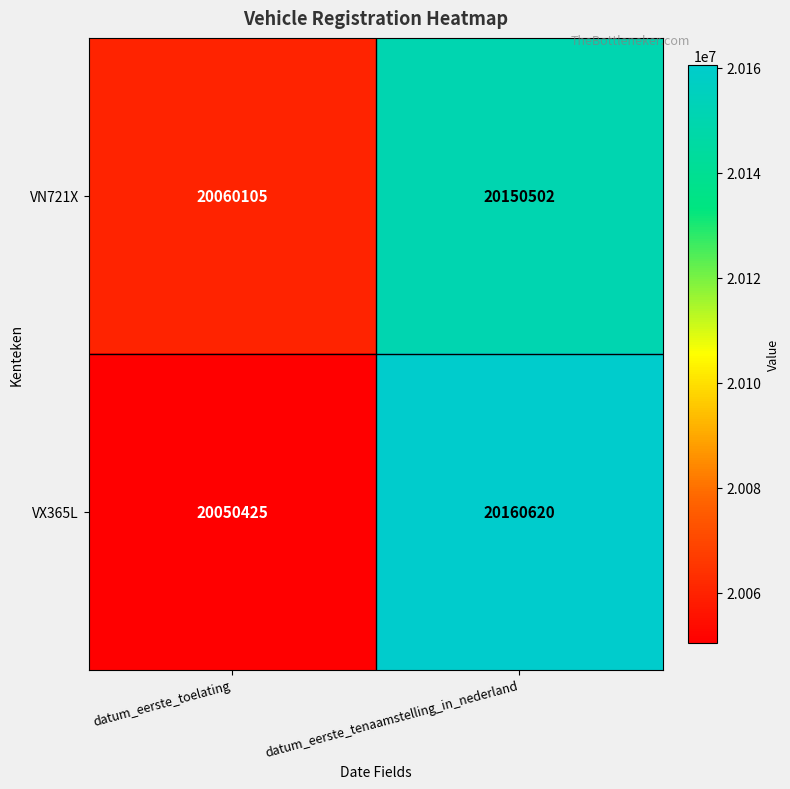

What is the sum of the VX365L values at datum_eerste_tenaamstelling_in_nederland and datum_eerste_toelating?

40211045